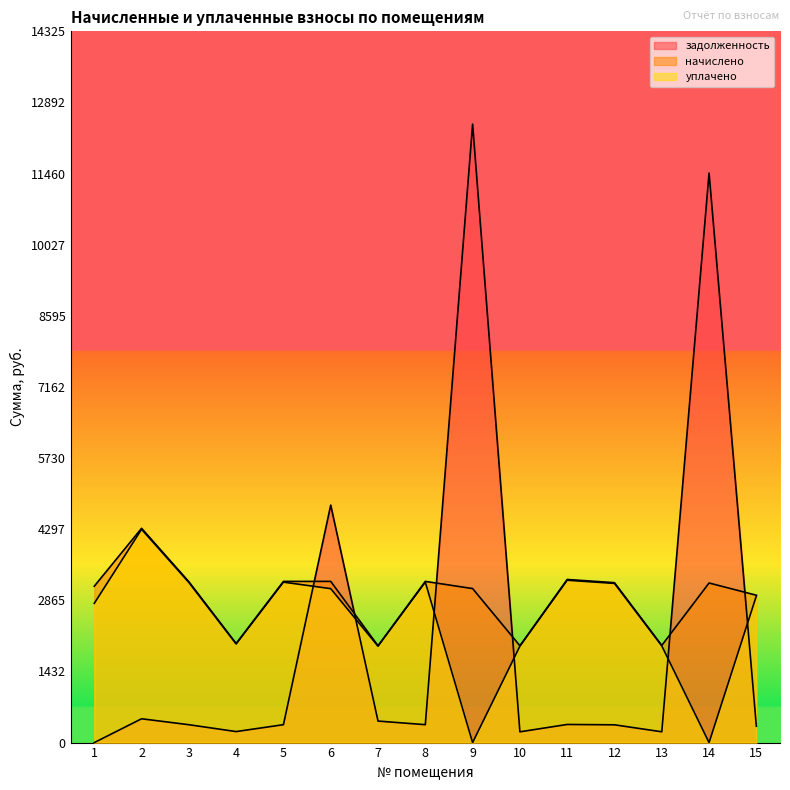

In начислено, how many points are lower than both neighbors (excluding endpoints)?

4